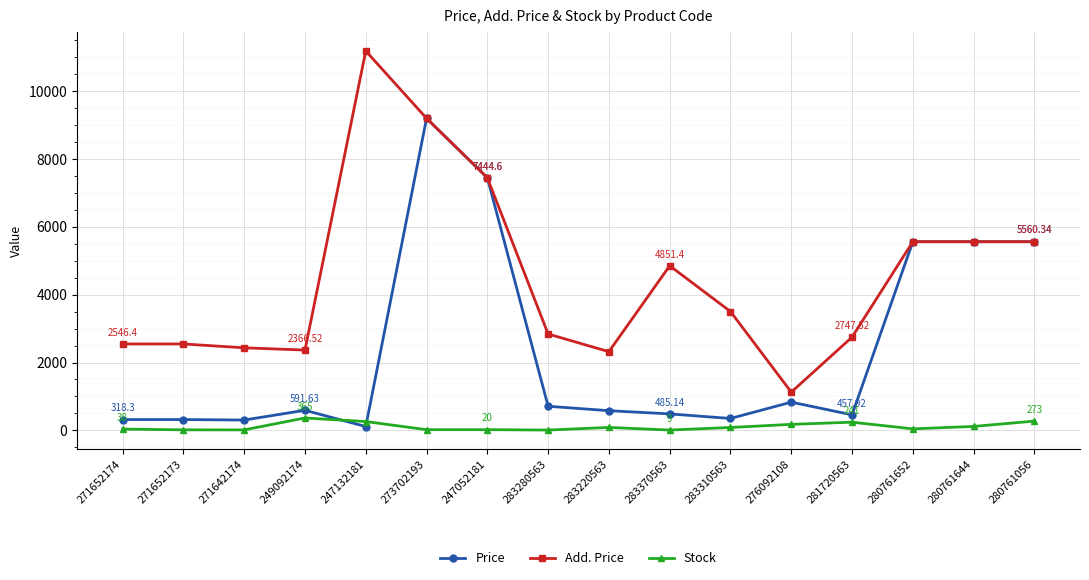

What are all the series names shown in the legend?

Price, Add. Price, Stock